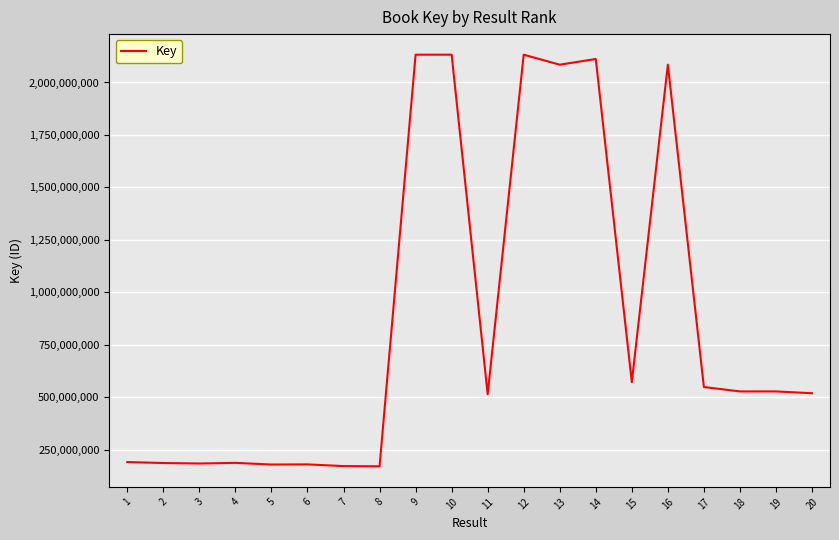

What is the greatest value displayed?

2132383835